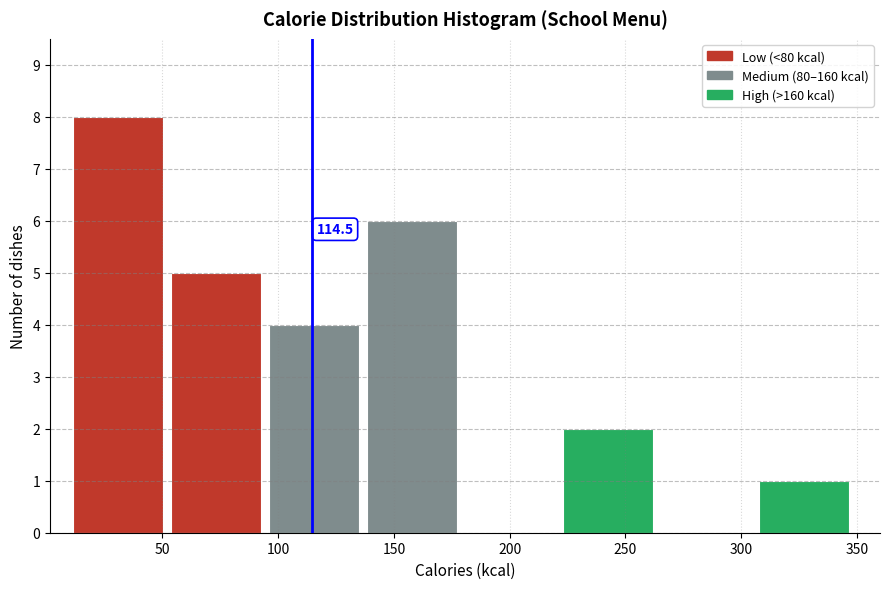

Over which range of the x-axis is the bar tallest?

10 to 55